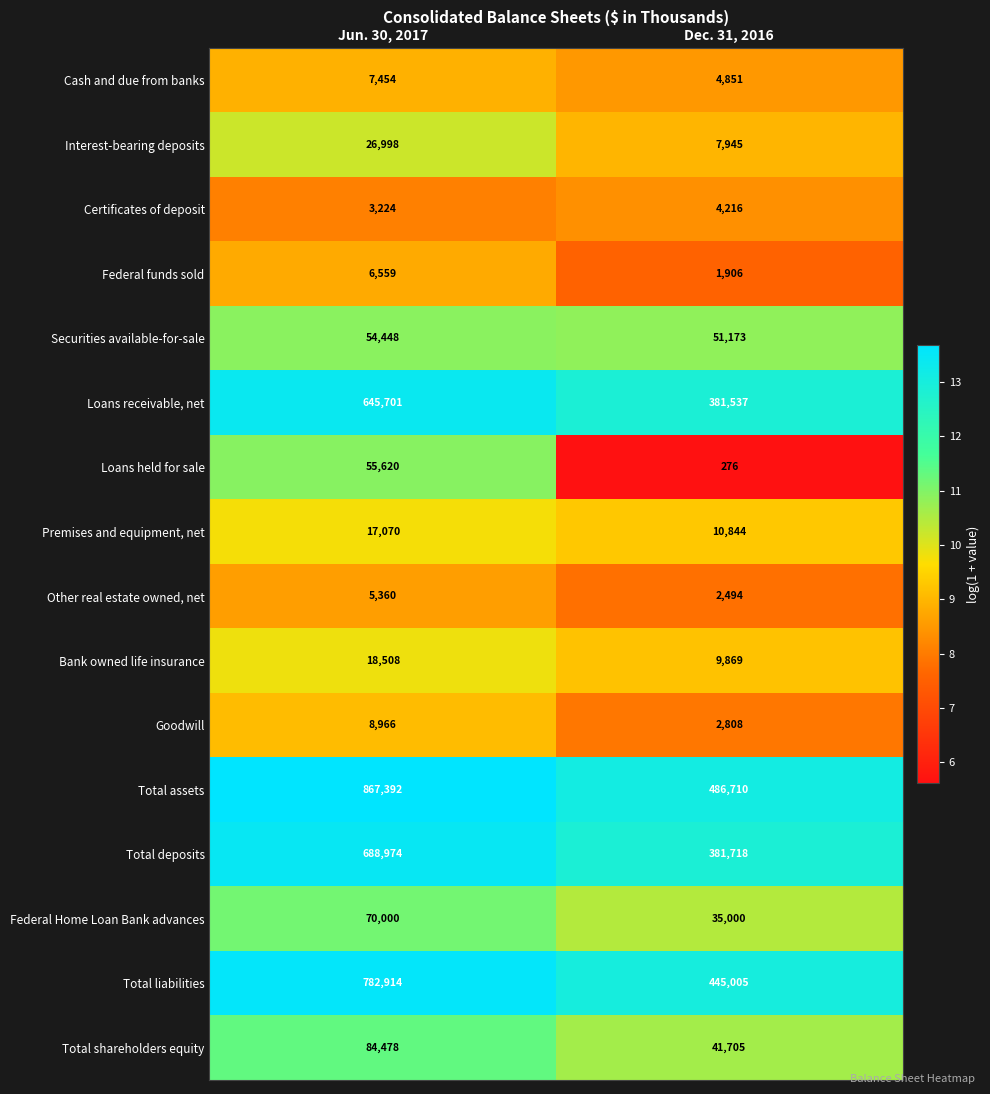

What is the total value across all series at Dec. 31, 2016?

1868057